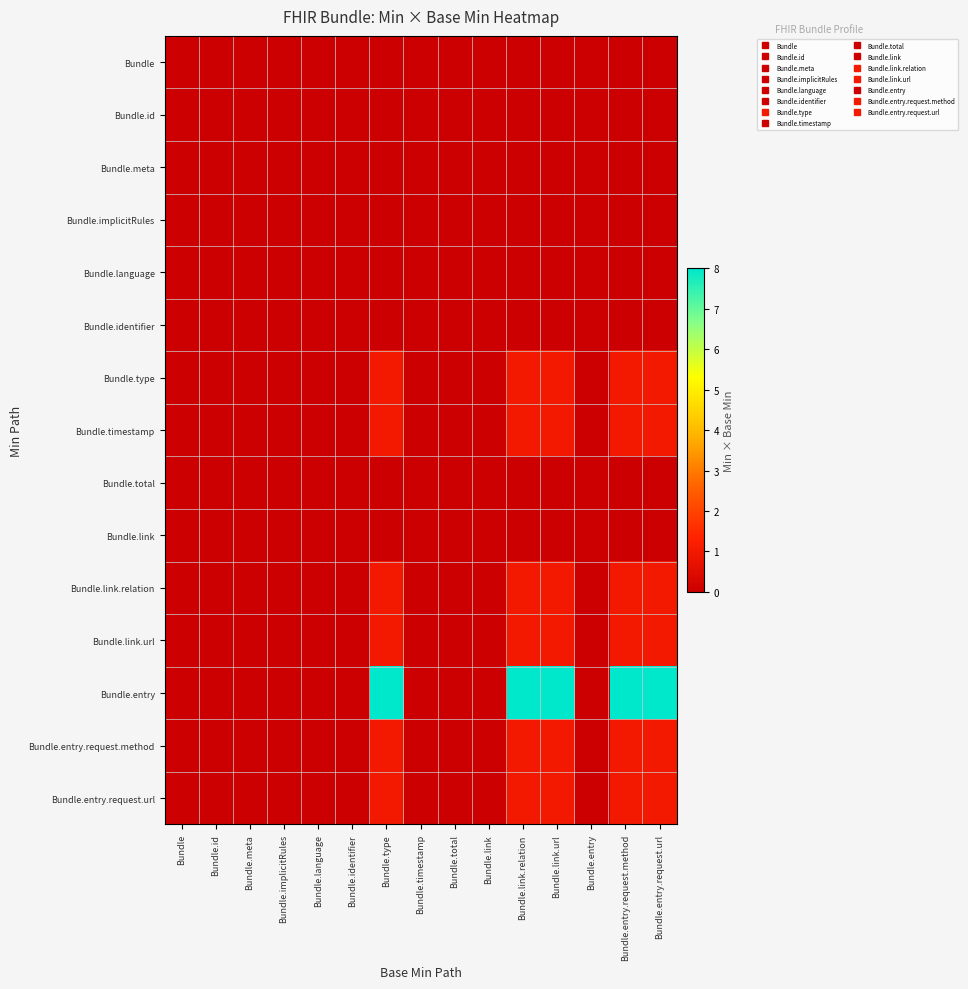

Which series has the widest spread of values?

Bundle.entry